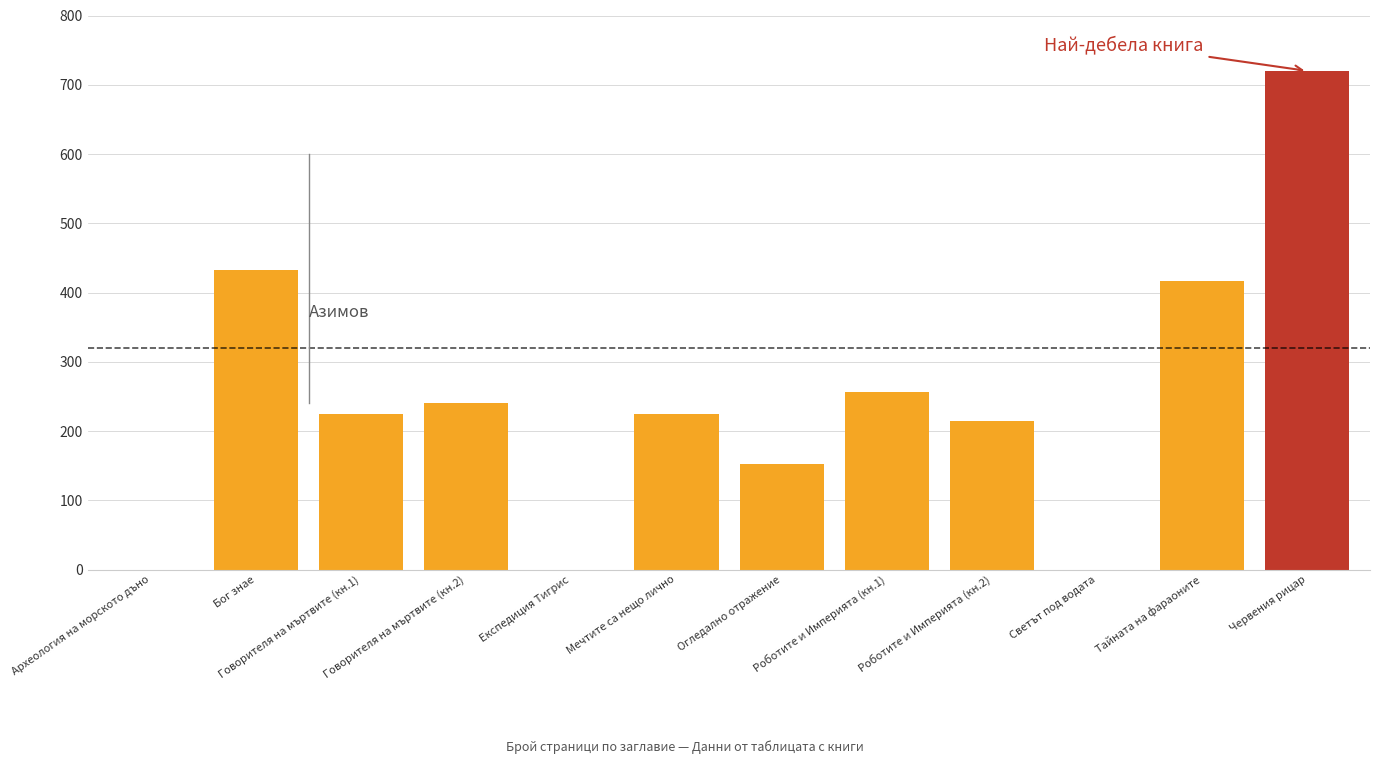

What is the difference between the values at Роботите и Империята (кн.1) and Бог знае?

176